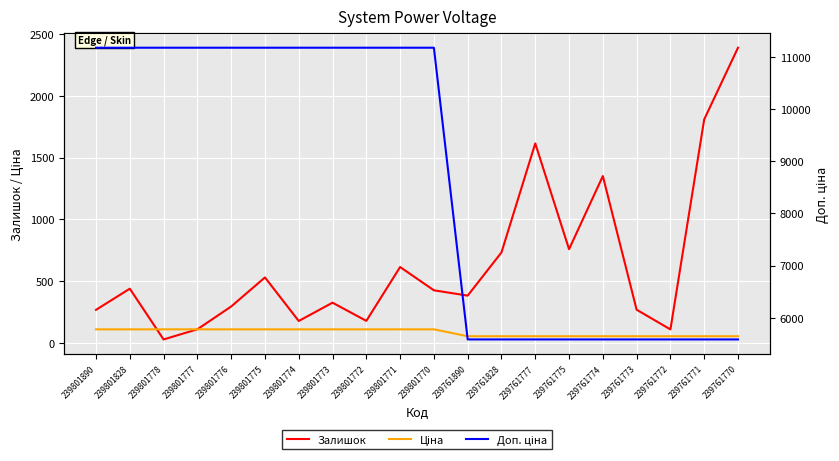

Between 239801770 and 239761772, which series saw the biggest shift?

Доп. ціна